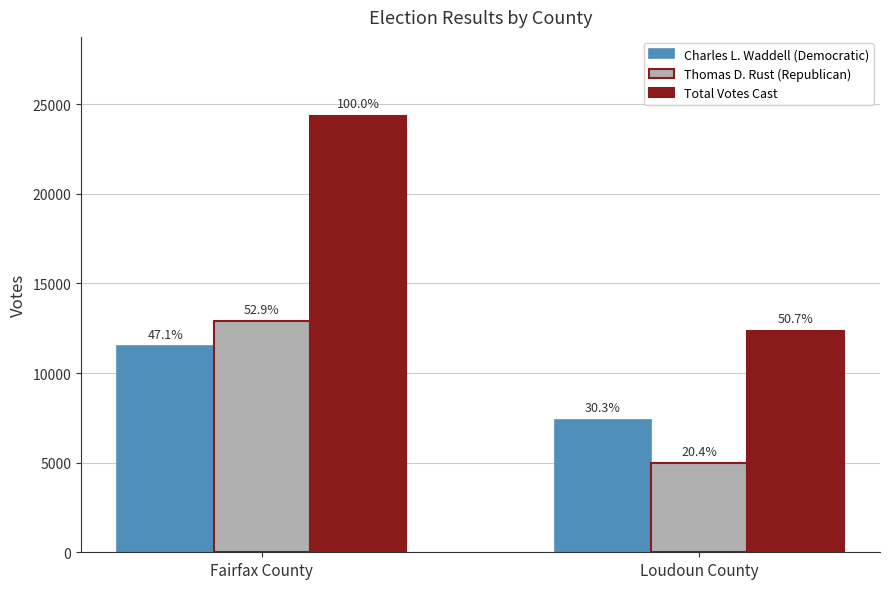

What are all the series names shown in the legend?

Charles L. Waddell (Democratic), Thomas D. Rust (Republican), Total Votes Cast